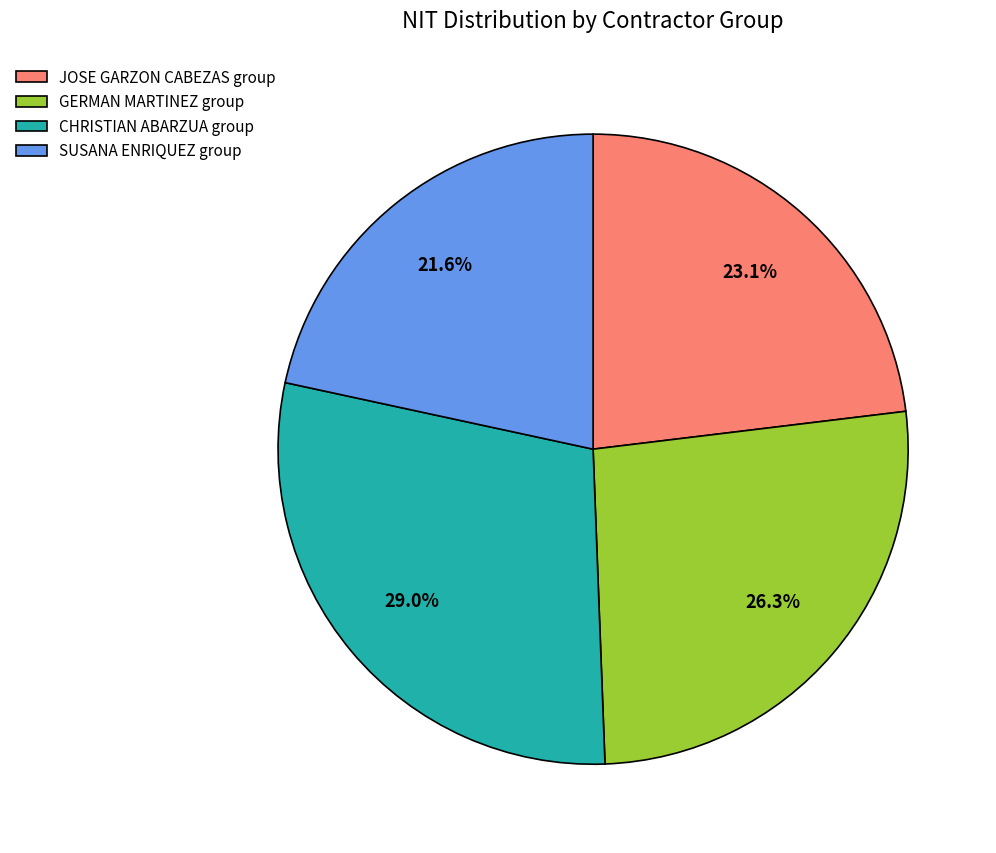

Is there a majority slice in this chart?

No